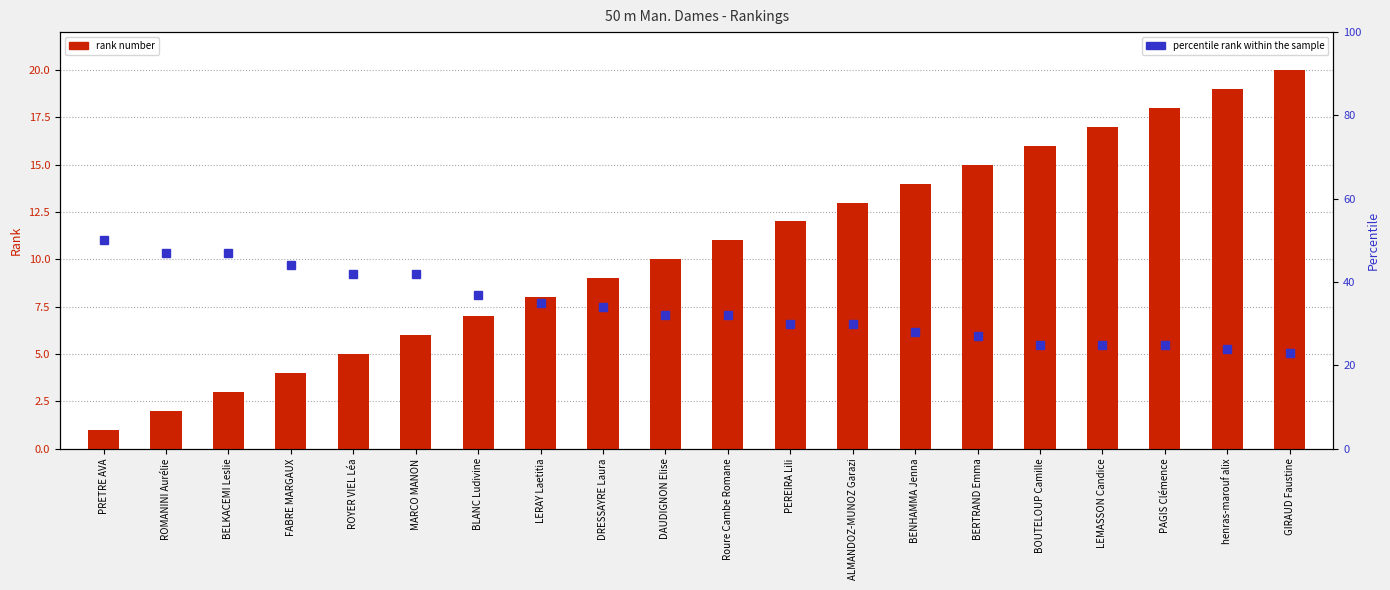

What position from the right is ROYER VIEL Léa?

16